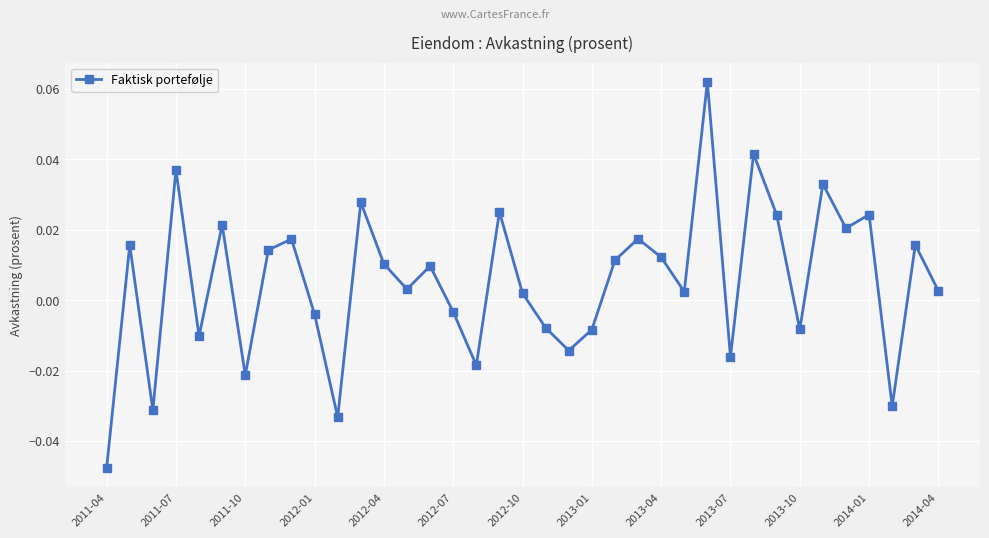

How many points are lower than both their immediate neighbors (excluding endpoints)?

12